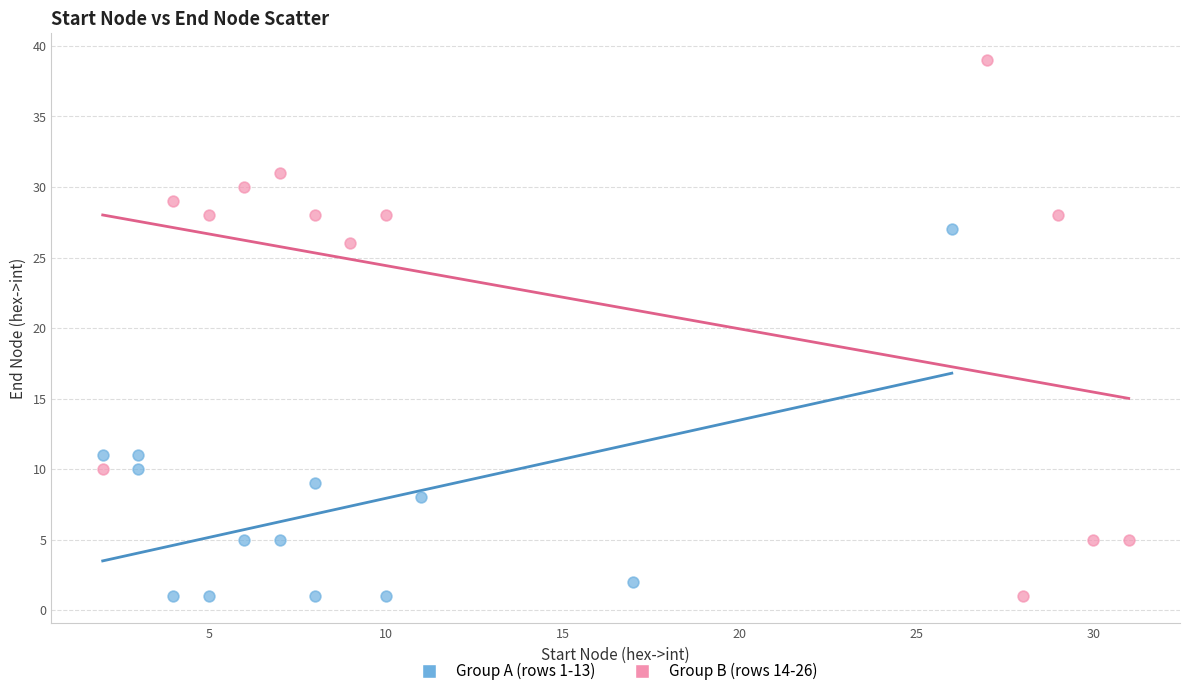

Which series has the largest Y range (max minus min)?

Group B (rows 14-26)